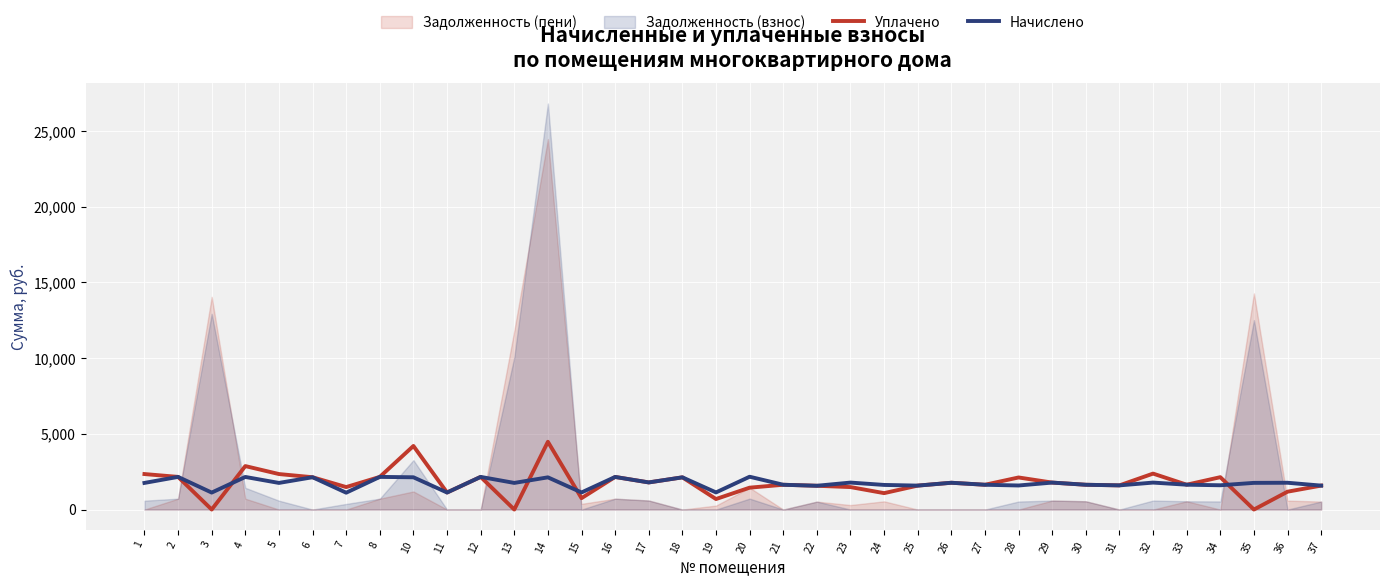

What is the difference between the maximum and minimum values in the Начислено series?

1054.5